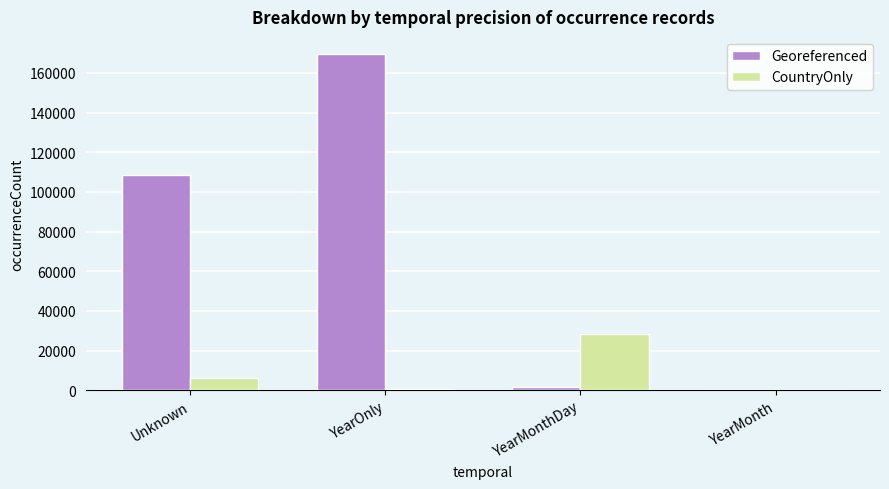

What is the maximum value shown in the chart?

169726